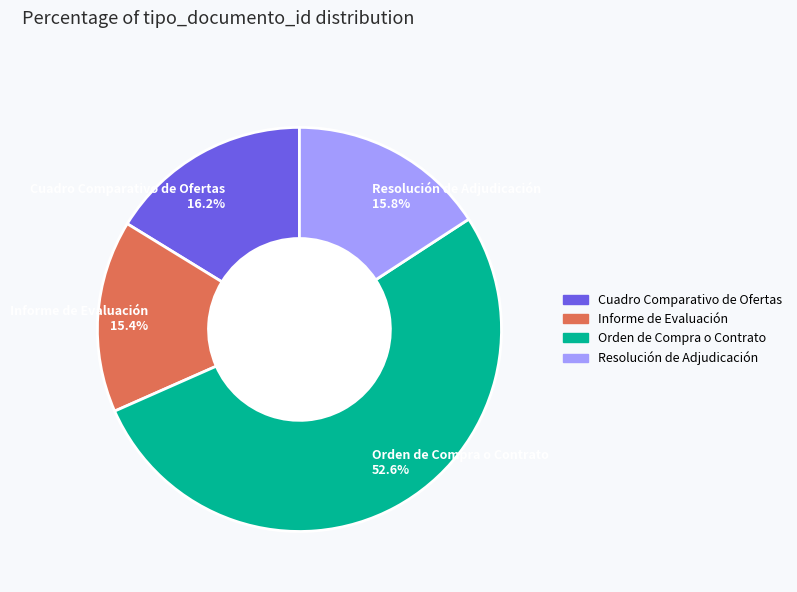

To the nearest percent, what portion does Resolución de Adjudicación represent?

16%